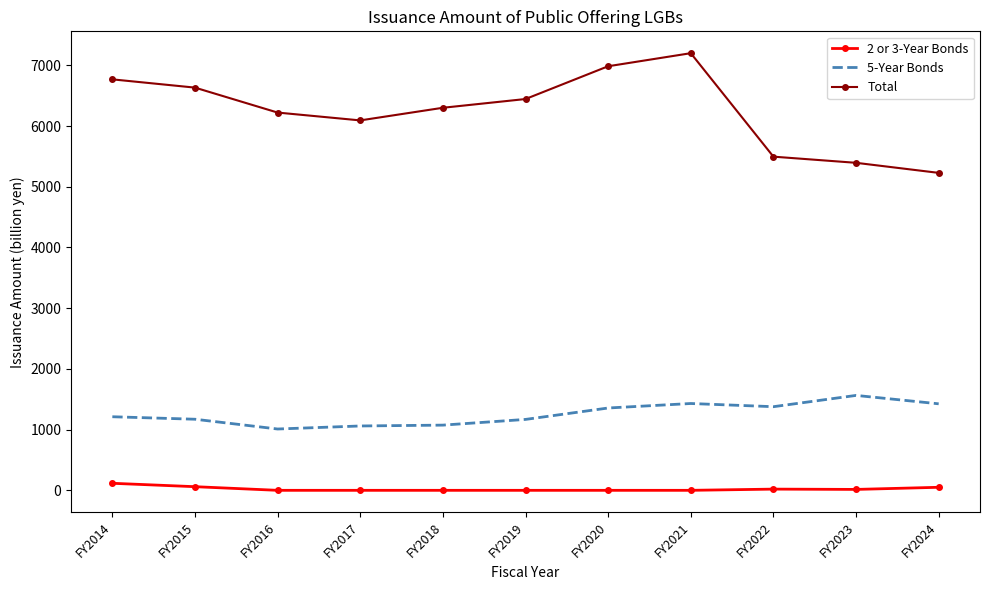

Which label corresponds to the largest value in the chart?

FY2021